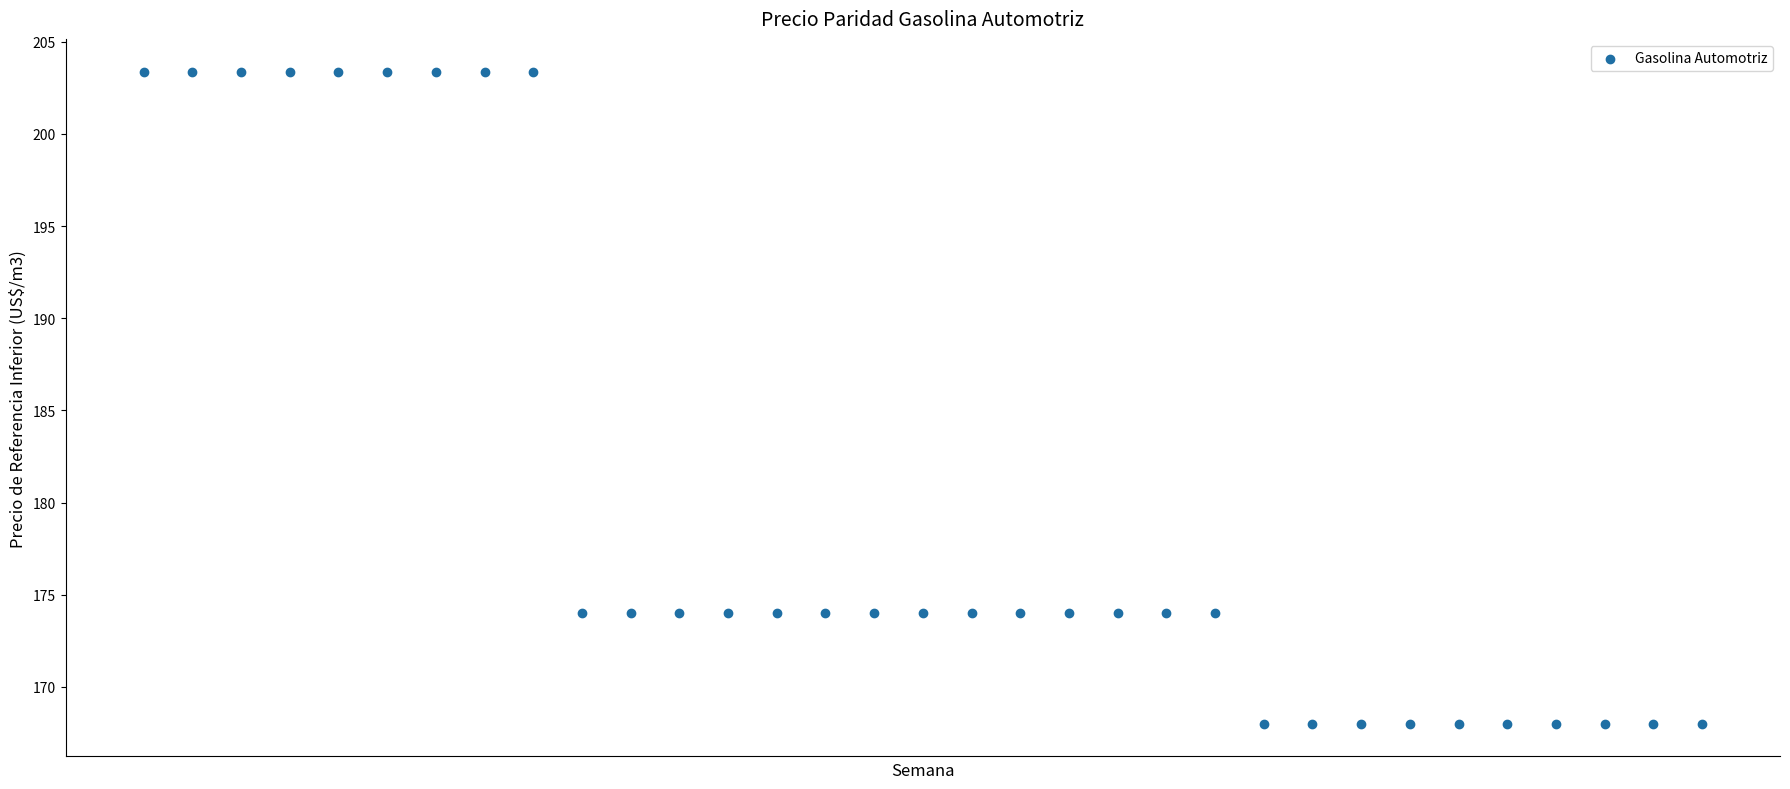

What is the range of Y values (max minus min)?

35.4